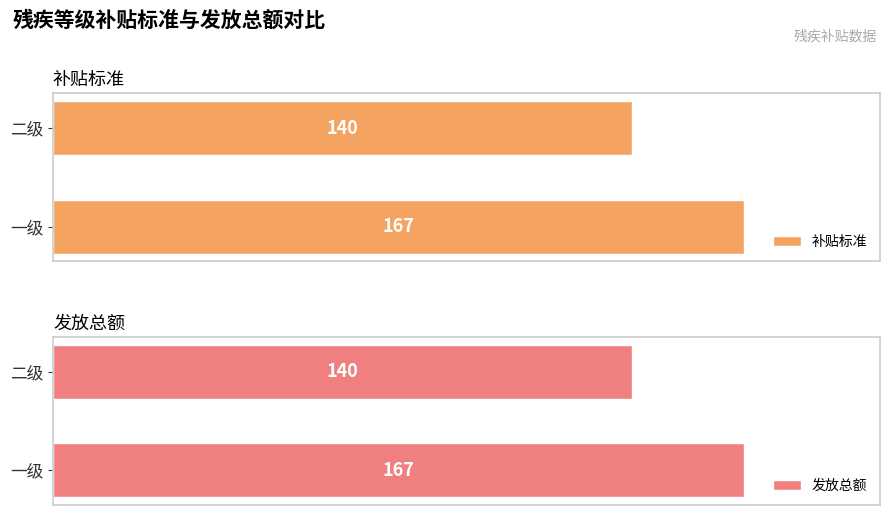

List the labels in order of 补贴标准 value, smallest first.

二级, 一级